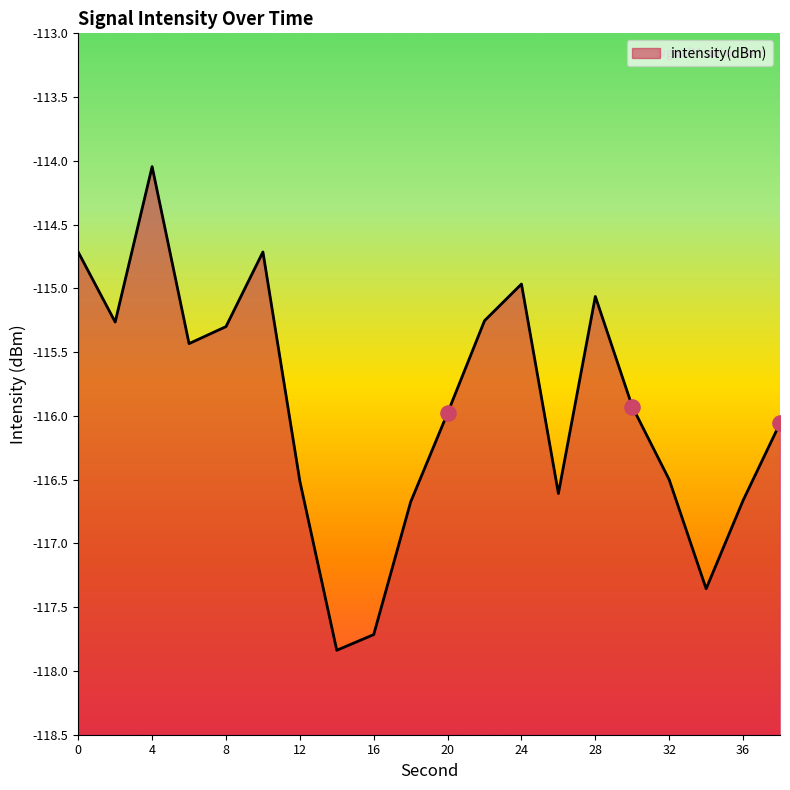

What is the change in value from 10 to 24?

-0.3